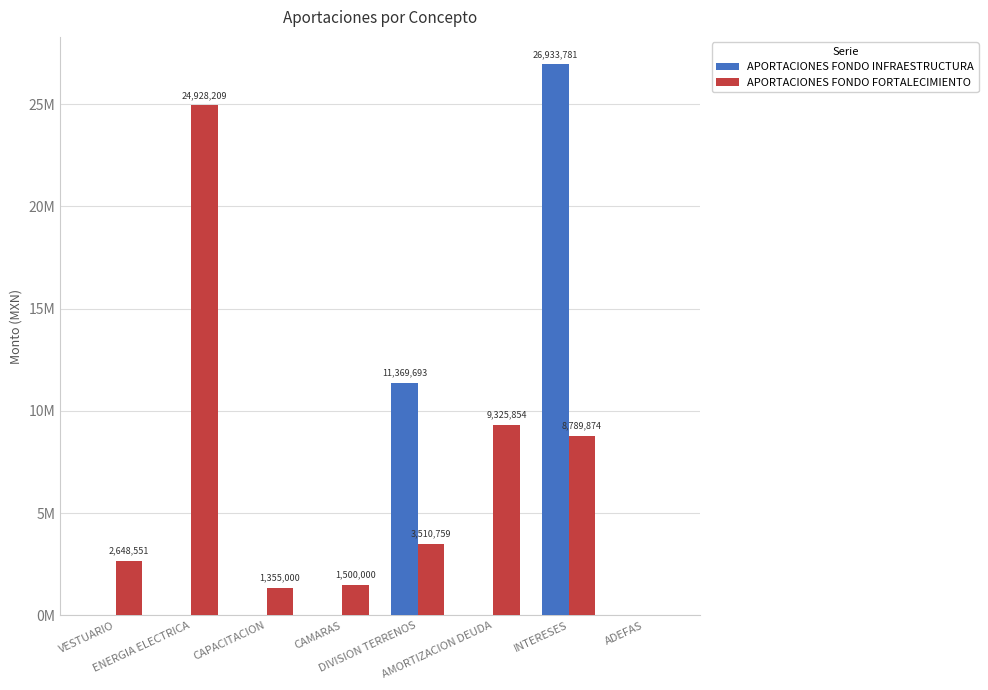

Does the chart contain stacked bars?

No